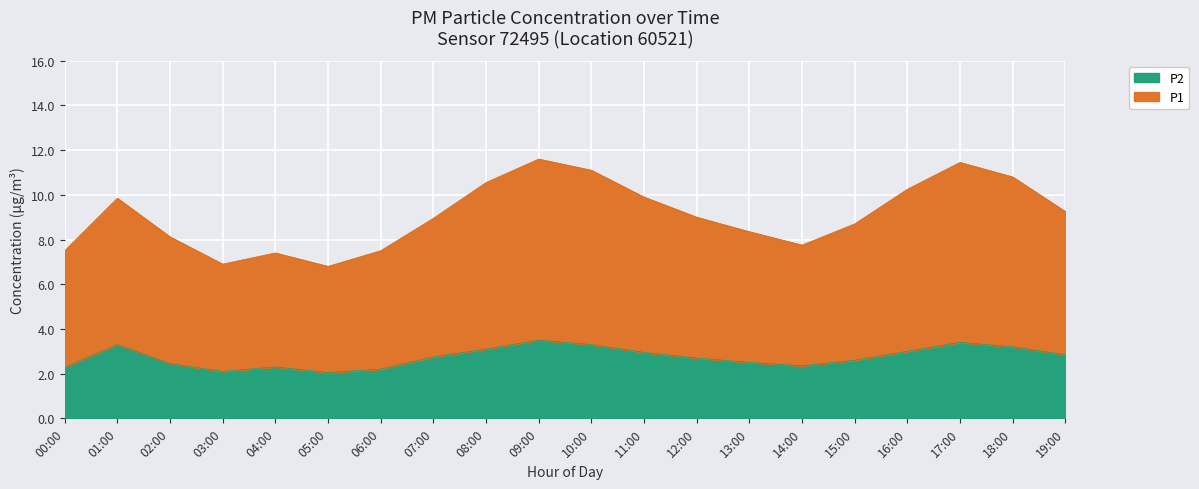

True or false: P2 has a value of 5.0 at 11:00.

False